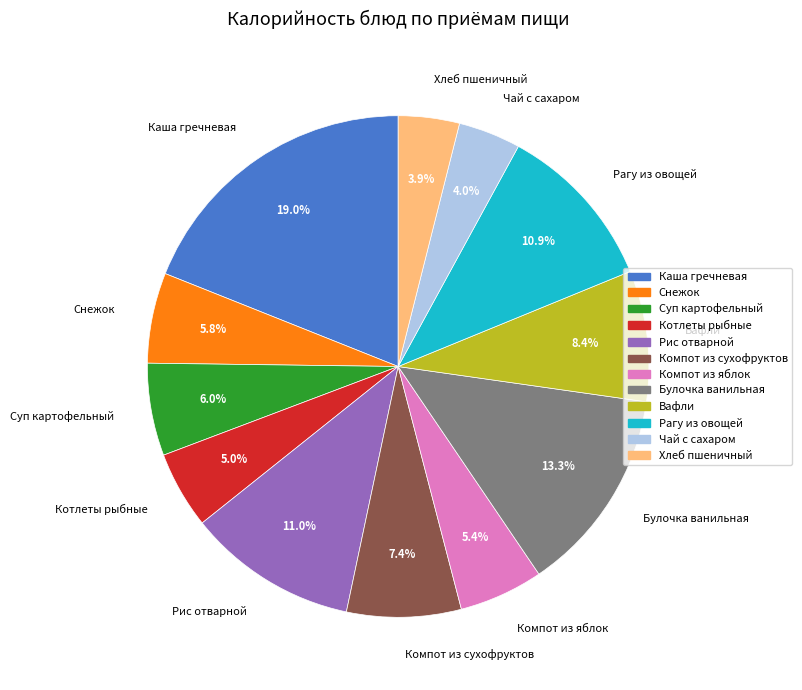

What is the largest slice in the pie chart?

Каша гречневая